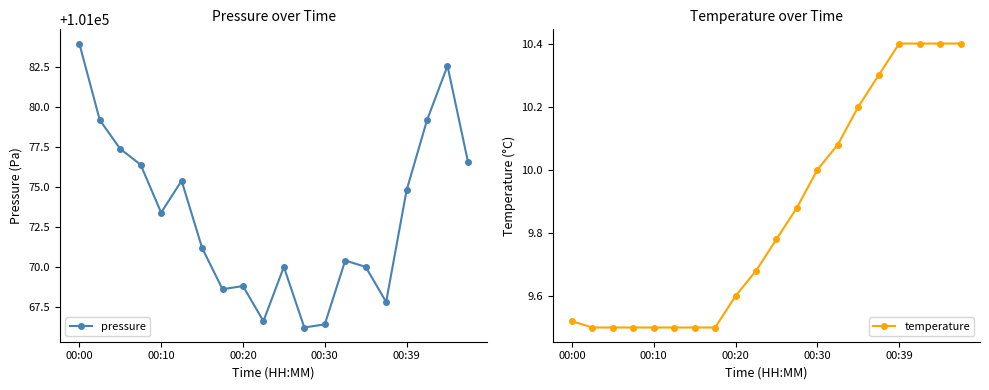

How many lines are shown in the chart?

2